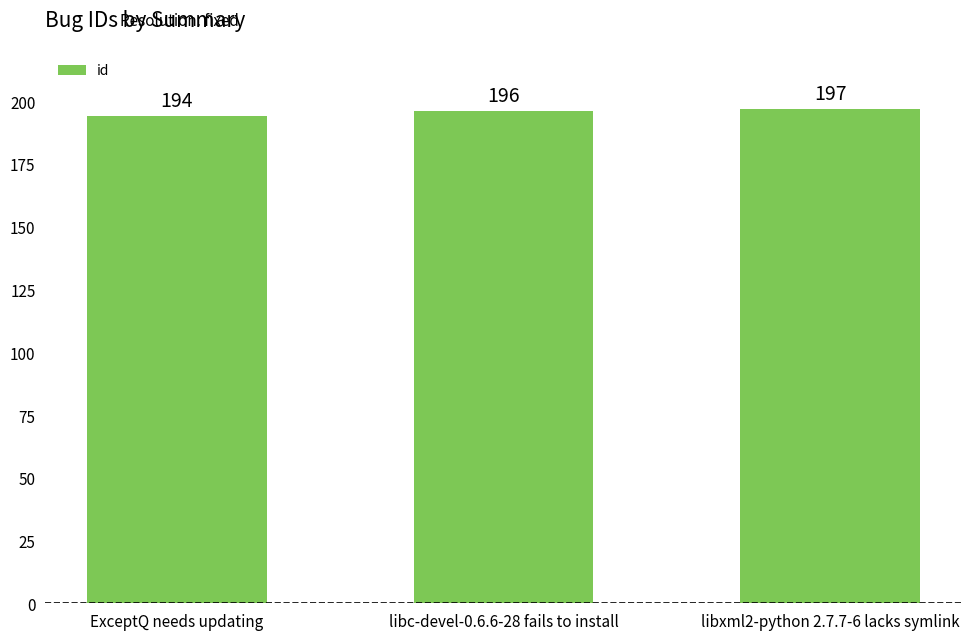

What is the label of the 1st bar from the right?

libxml2-python 2.7.7-6 lacks symlink